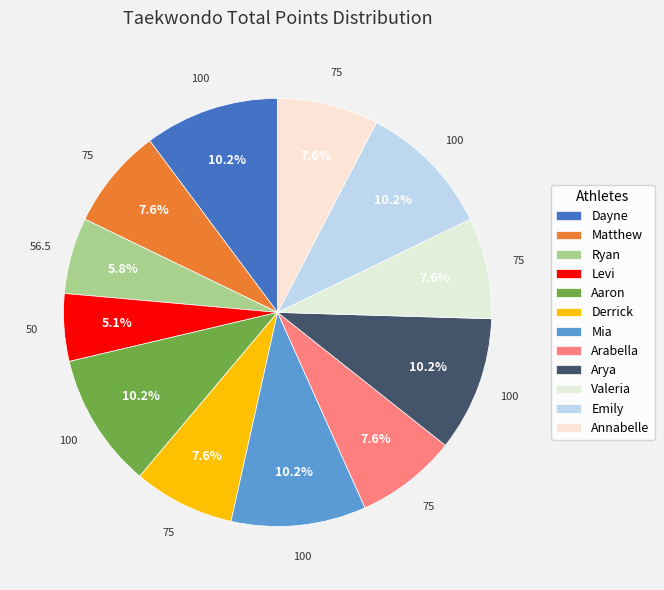

Rank the categories by value from highest to lowest.

Dayne, Aaron, Mia, Arya, Emily, Matthew, Derrick, Arabella, Valeria, Annabelle, Ryan, Levi